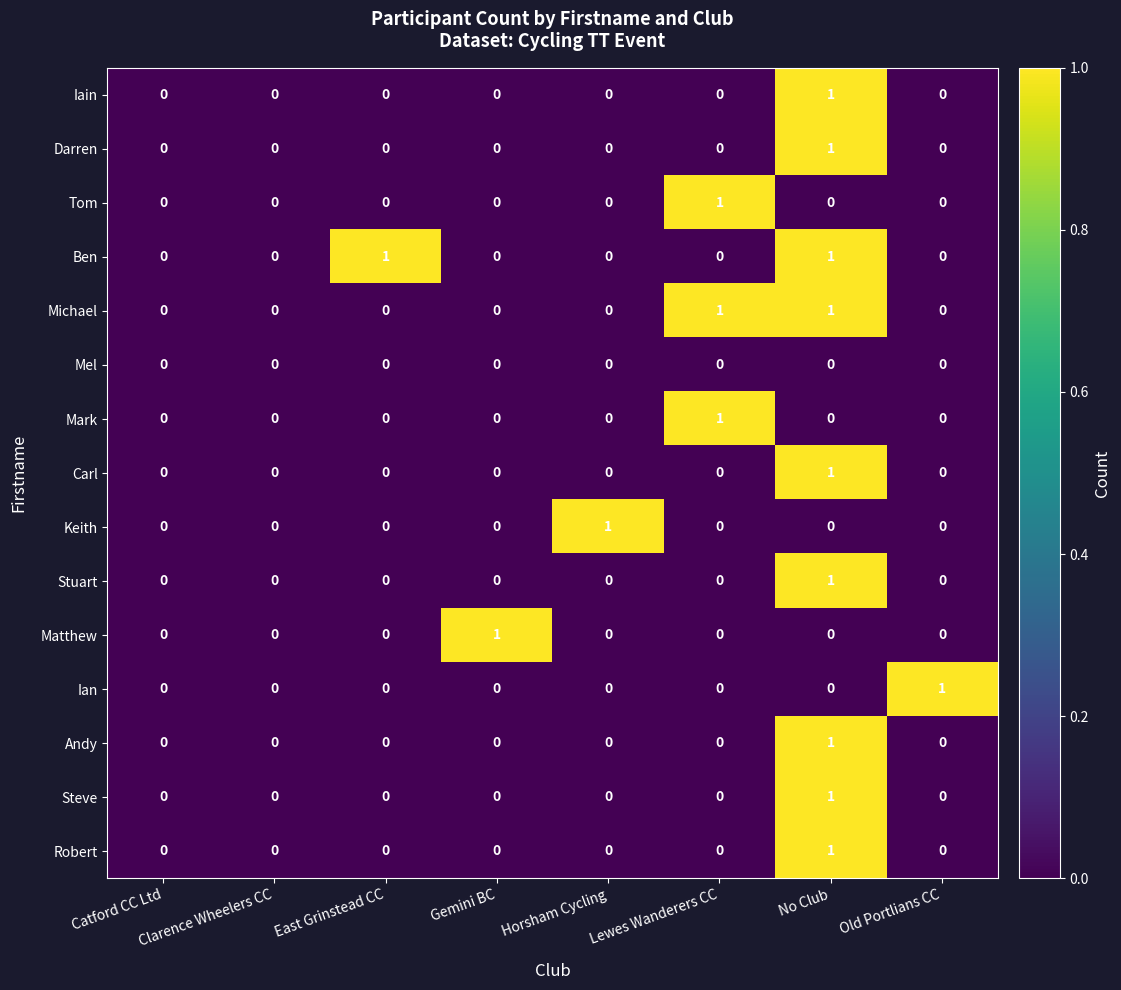

Between Catford CC Ltd and Horsham Cycling, which series saw the biggest shift?

Keith